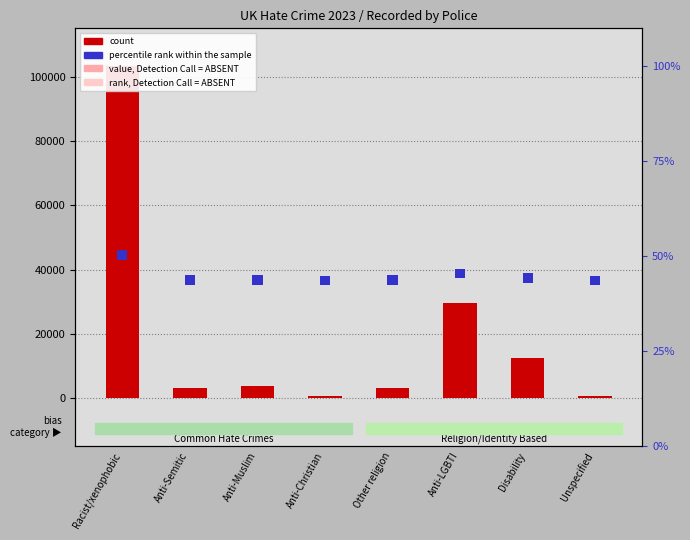

What is the average value of the percentile rank within the sample series?

3000.0